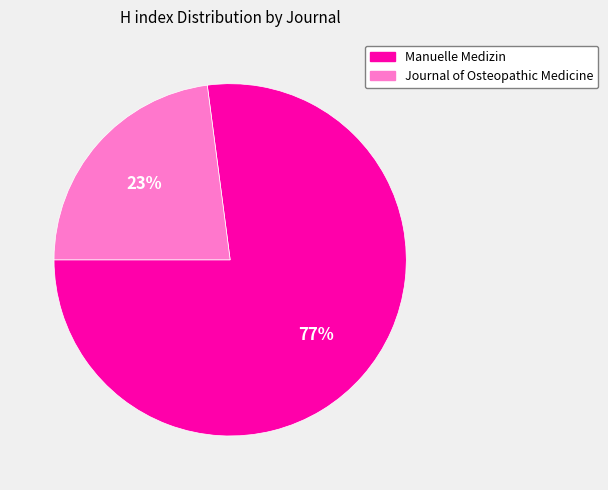

Which has a higher value, Journal of Osteopathic Medicine or Manuelle Medizin?

Manuelle Medizin